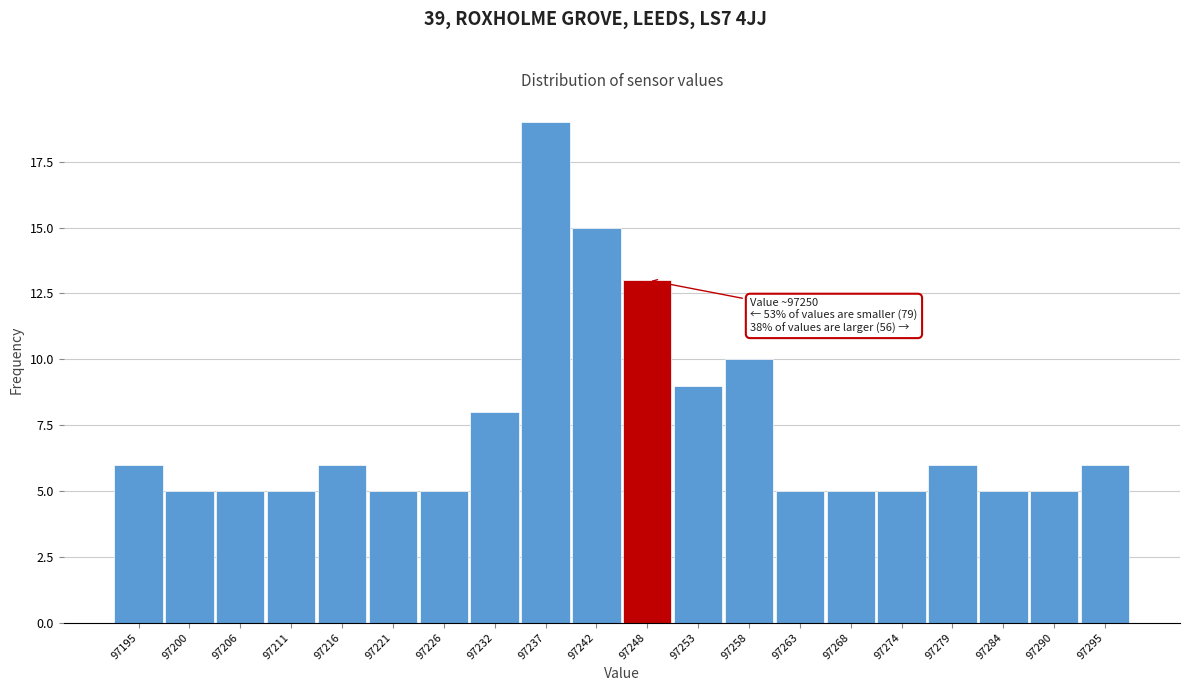

Reading left to right, transcribe all the data shown in this chart.

97195=6	97200=5	97206=5	97211=5	97216=6	97221=5	97226=5	97232=8	97237=19	97242=15	97248=13	97253=9	97258=10	97263=5	97268=5	97274=5	97279=6	97284=5	97290=5	97295=6